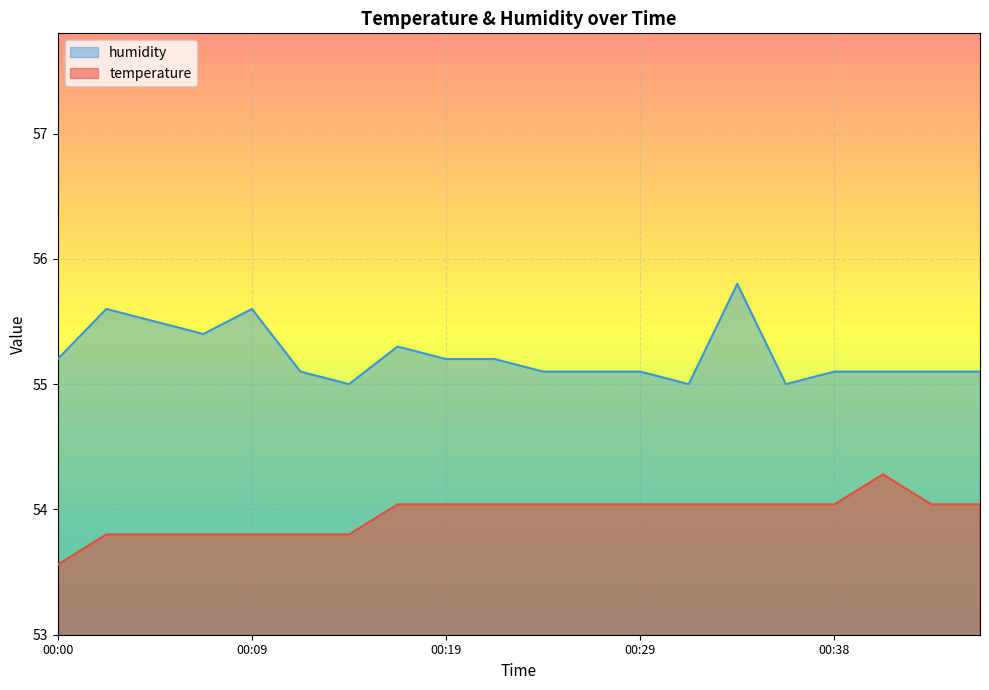

Which label corresponds to the largest value in the chart?

00:34